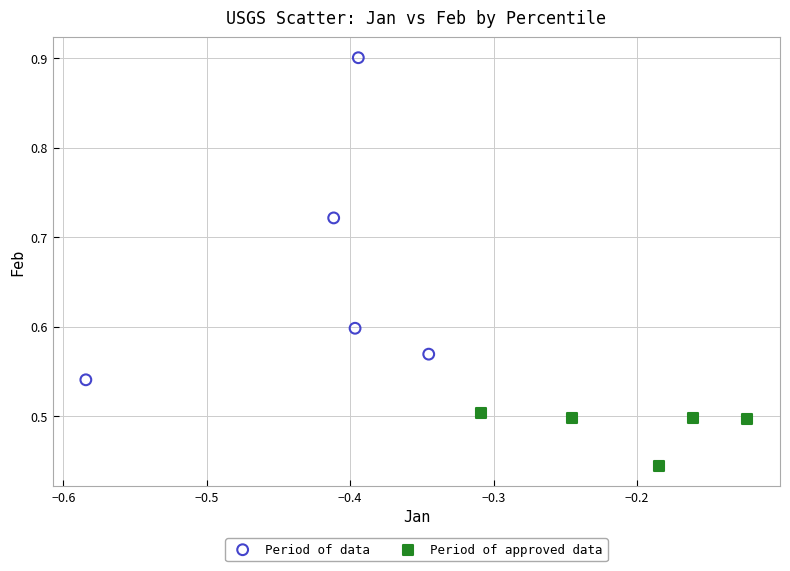

Which series has the largest Y range (max minus min)?

Period of data